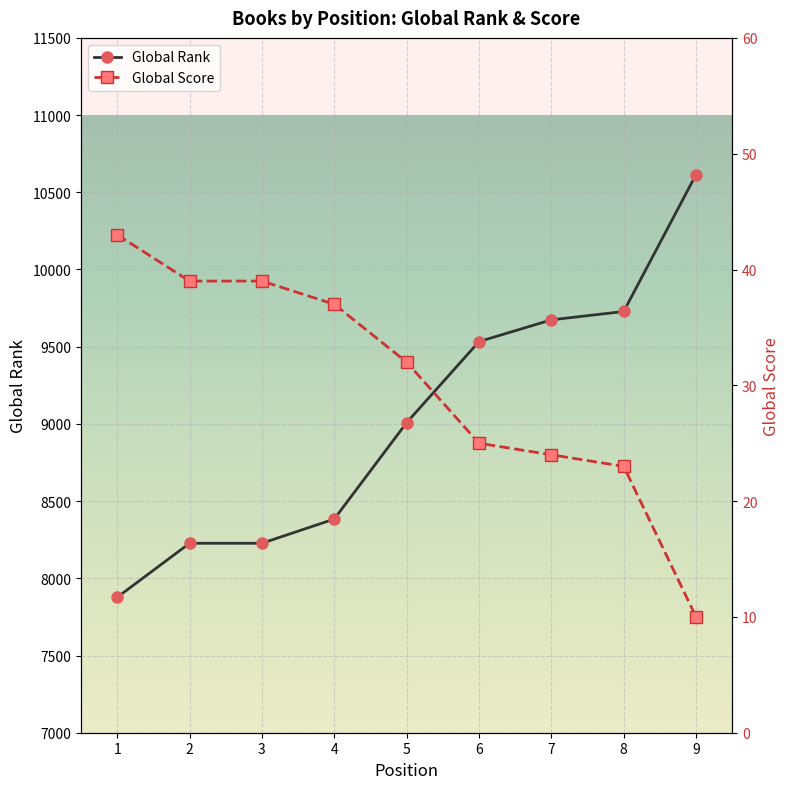

The Global Rank series shows 3752 at 2. True or false?

False